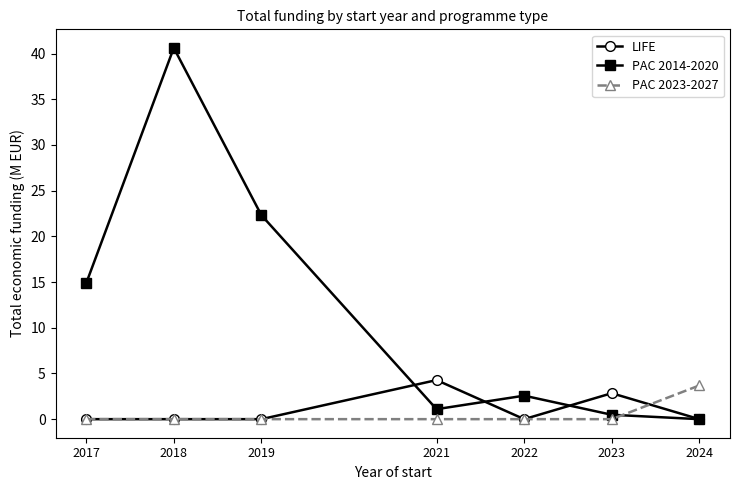

True or false: PAC 2014-2020 and LIFE intersect in this chart.

True